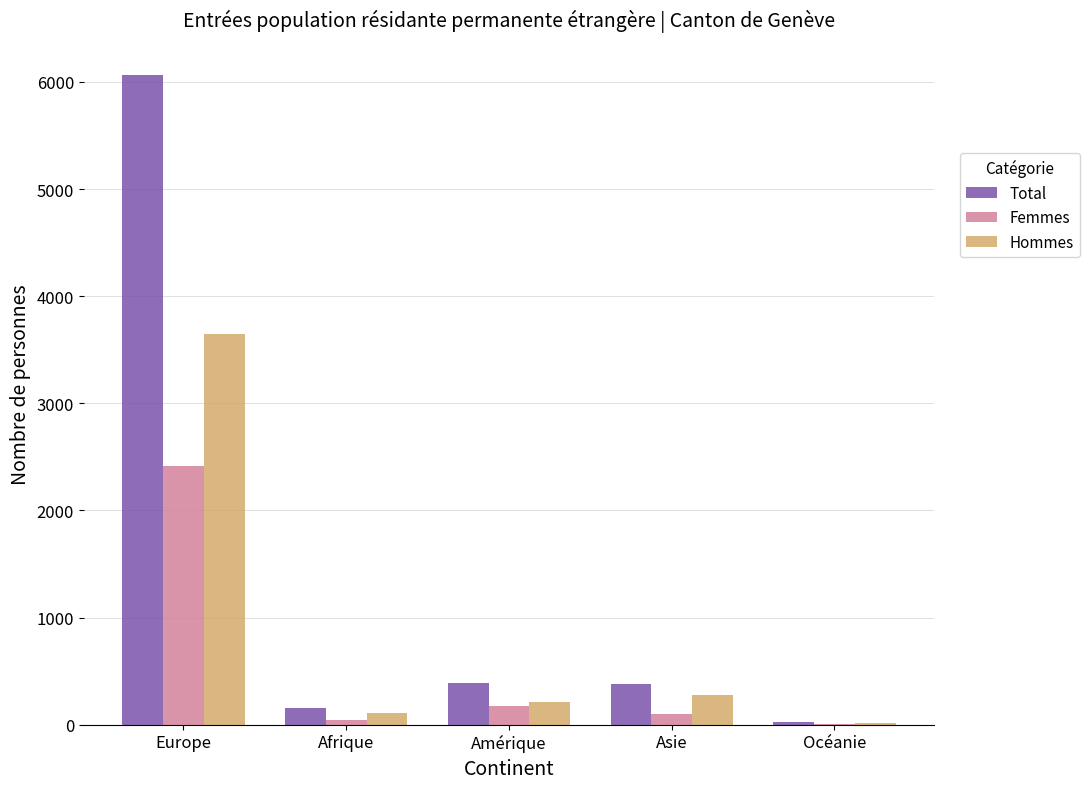

The Femmes series shows 176 at Amérique. True or false?

True